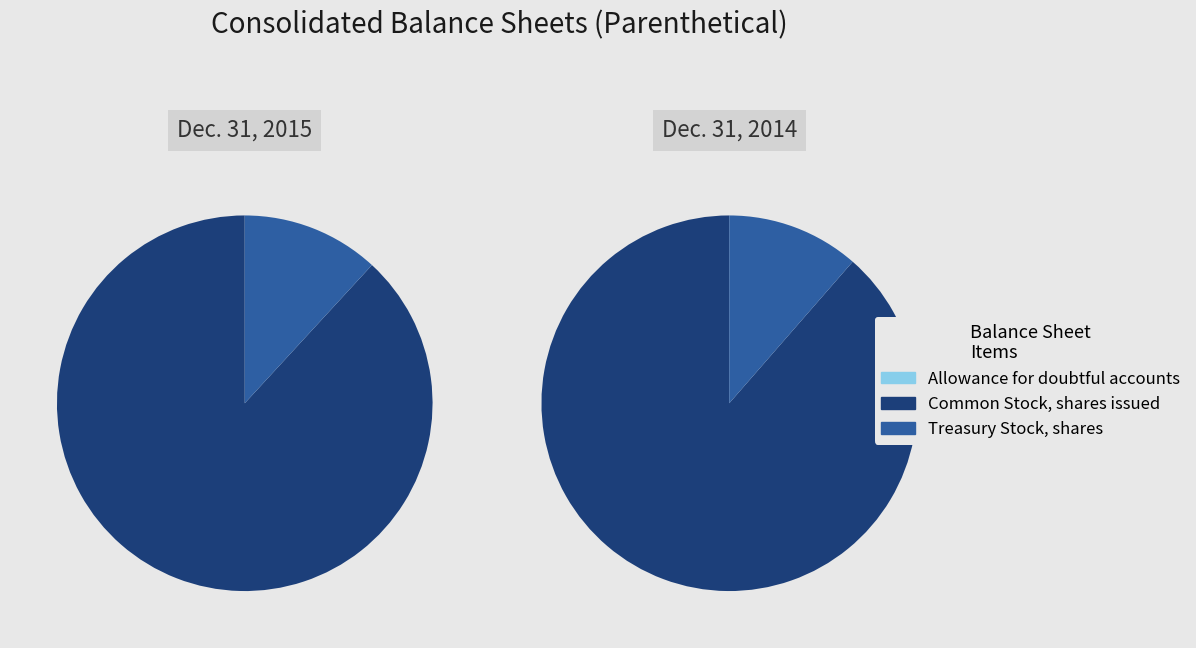

Is the sum of Treasury Stock, shares and Common Stock, shares issued greater than half?

Yes